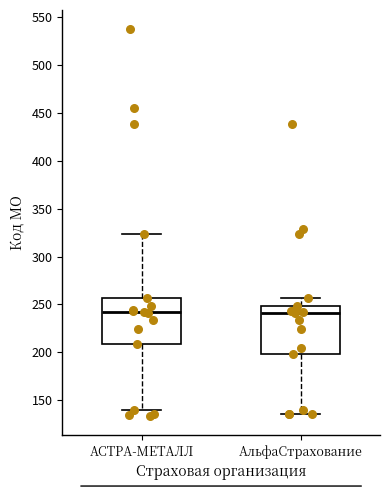

Reading left to right, read every box against the y-axis: the position of its median line, the range the box covers, and the ends of its whiskers. The values are not printed on the chart, so give them approximately, as read against the axis.

АСТРА-МЕТАЛЛ: median 240, box 210 to 255, whiskers 140 to 325
АльфаСтрахование: median 240, box 200 to 250, whiskers 135 to 255